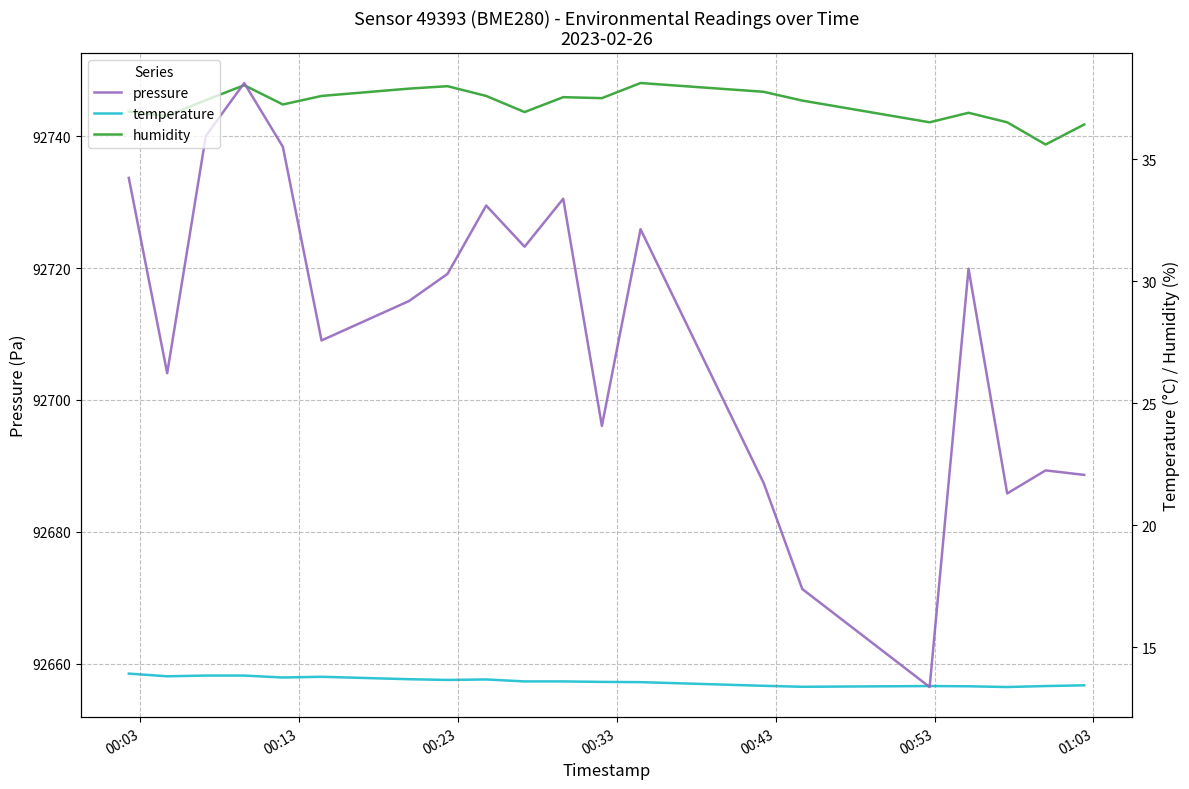

Which series has the widest spread of values?

pressure